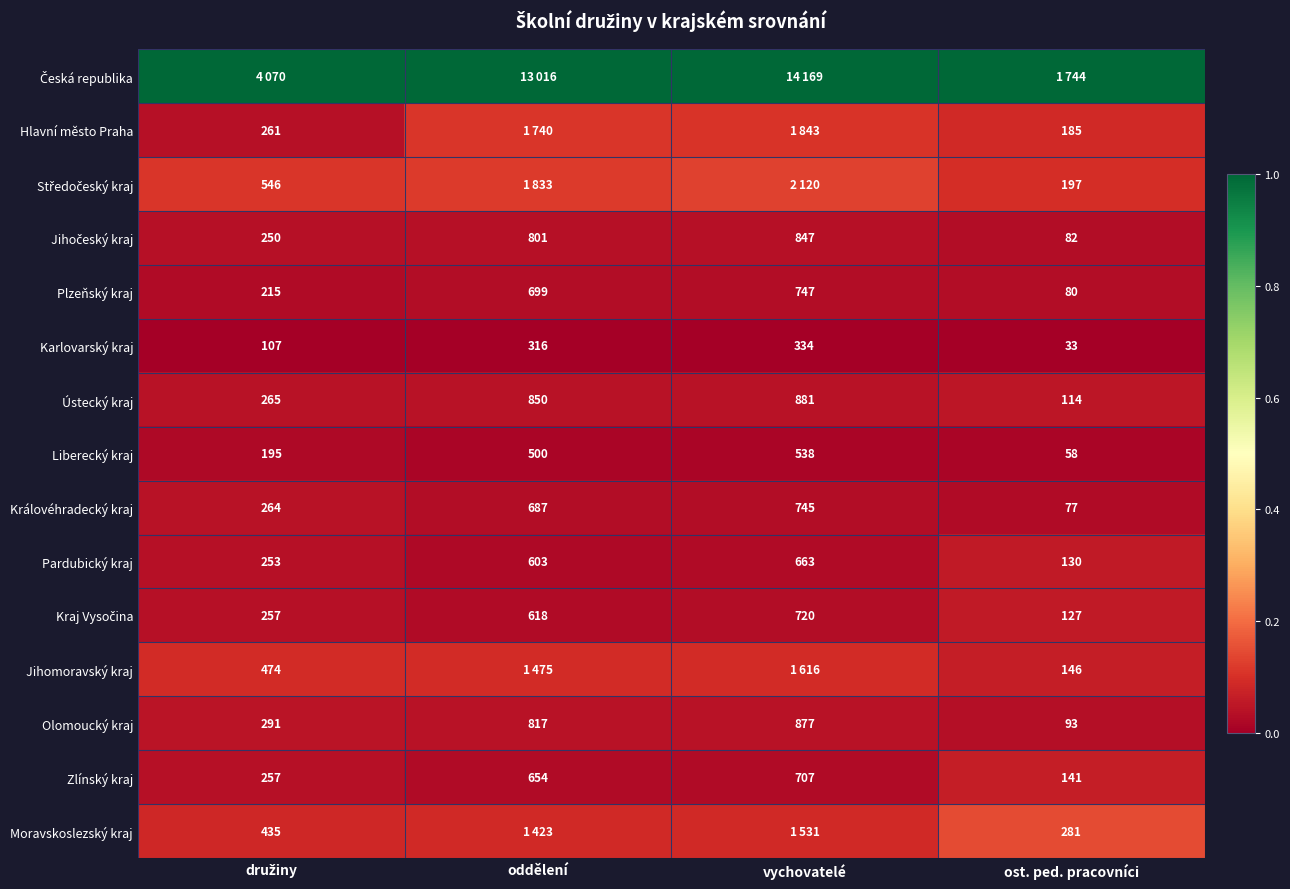

Count the number of categories in the chart.

4